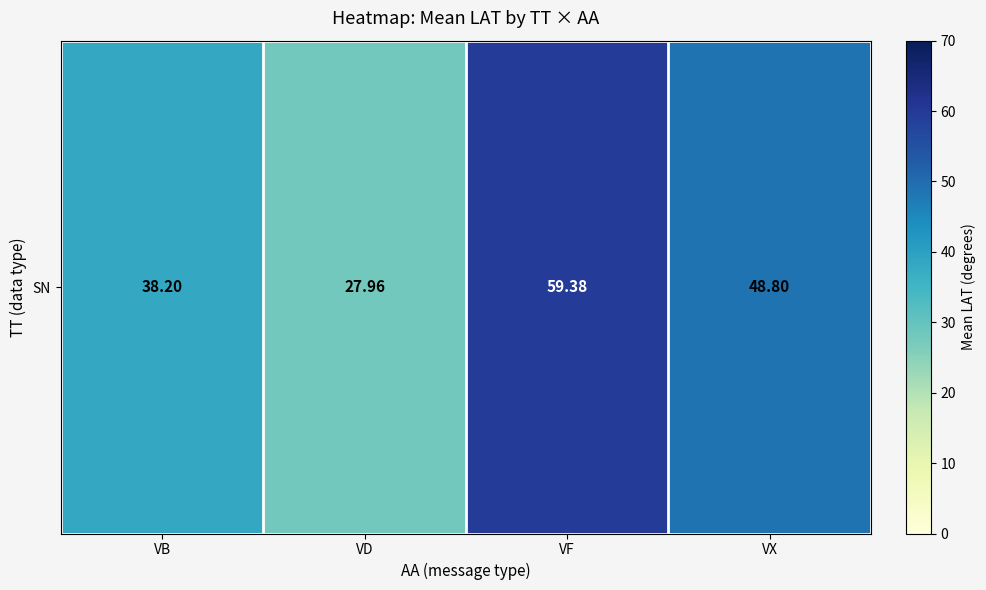

List the labels in order of value, smallest first.

VD, VB, VX, VF